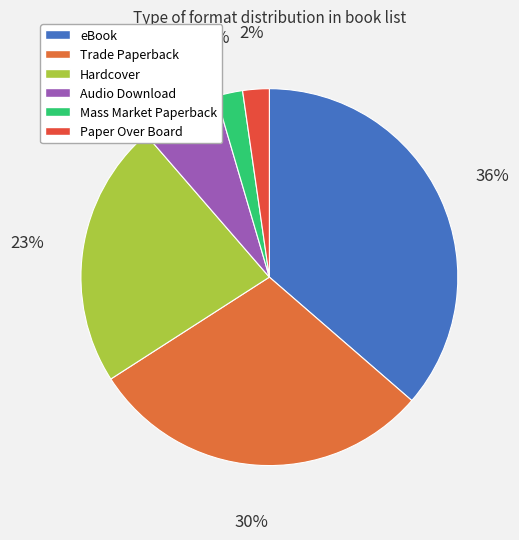

How many slices are in this pie chart?

6